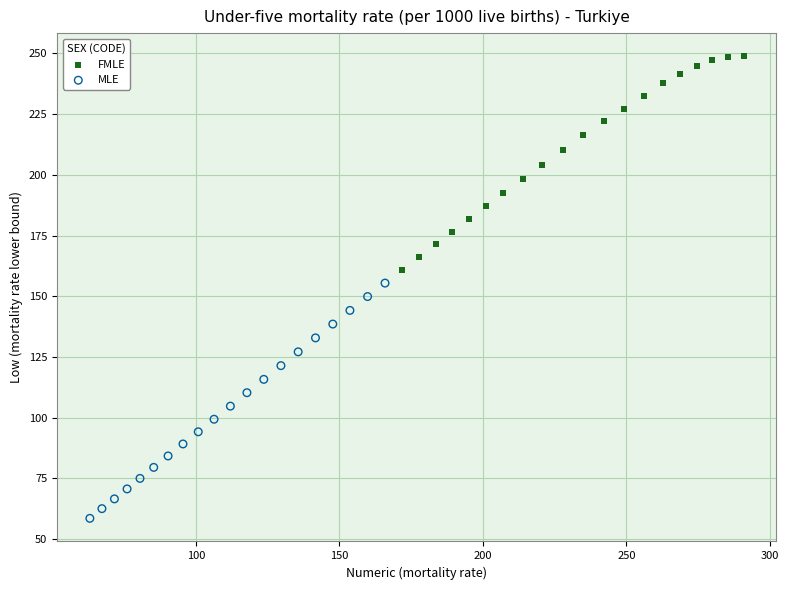

Which series has the largest Y range (max minus min)?

MLE